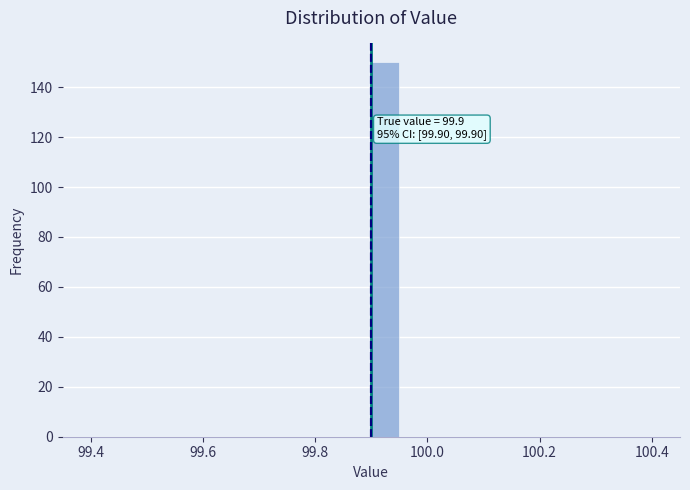

Around what value on the x-axis is the tallest bar? Give the approximate position of its centre, as read against the axis.

99.92